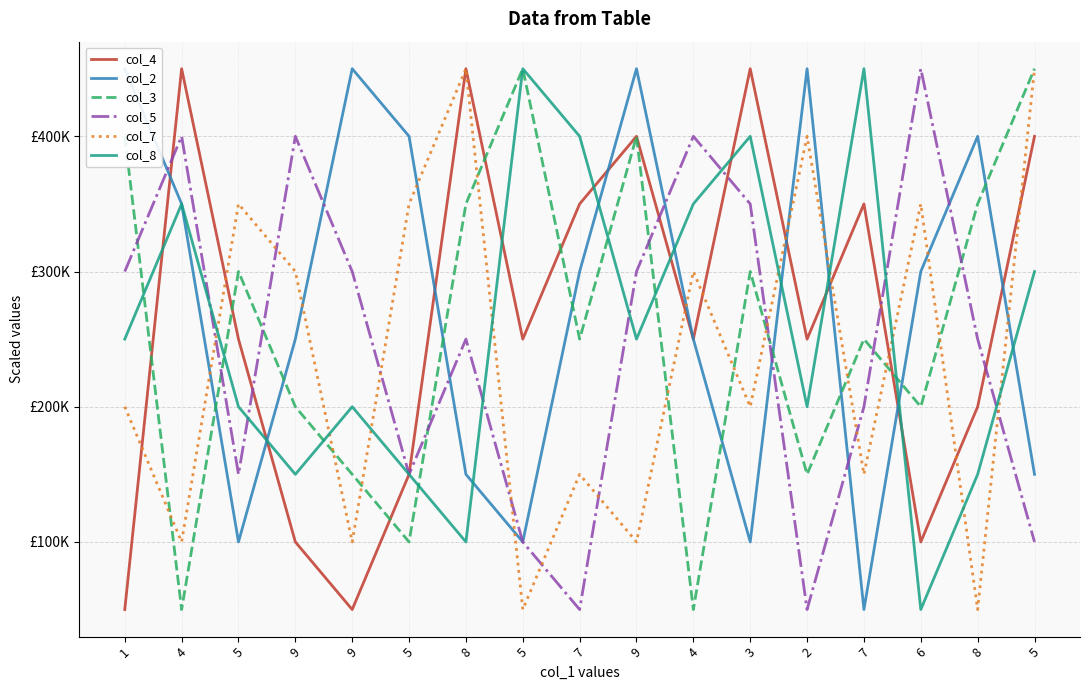

The value of col_3 at 9 is 60462. True or false?

False